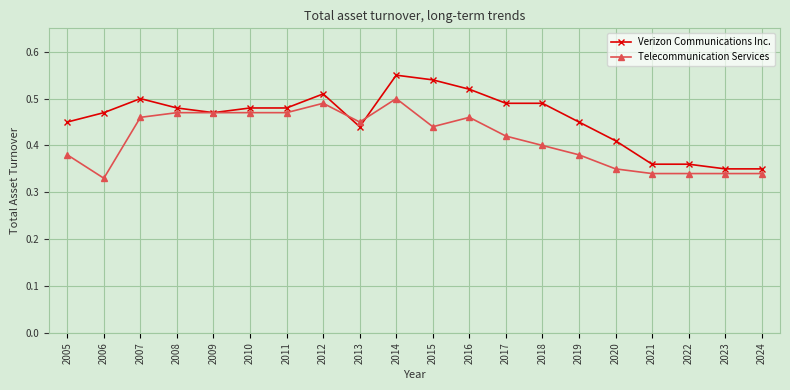

Does the chart have visible grid lines?

Yes